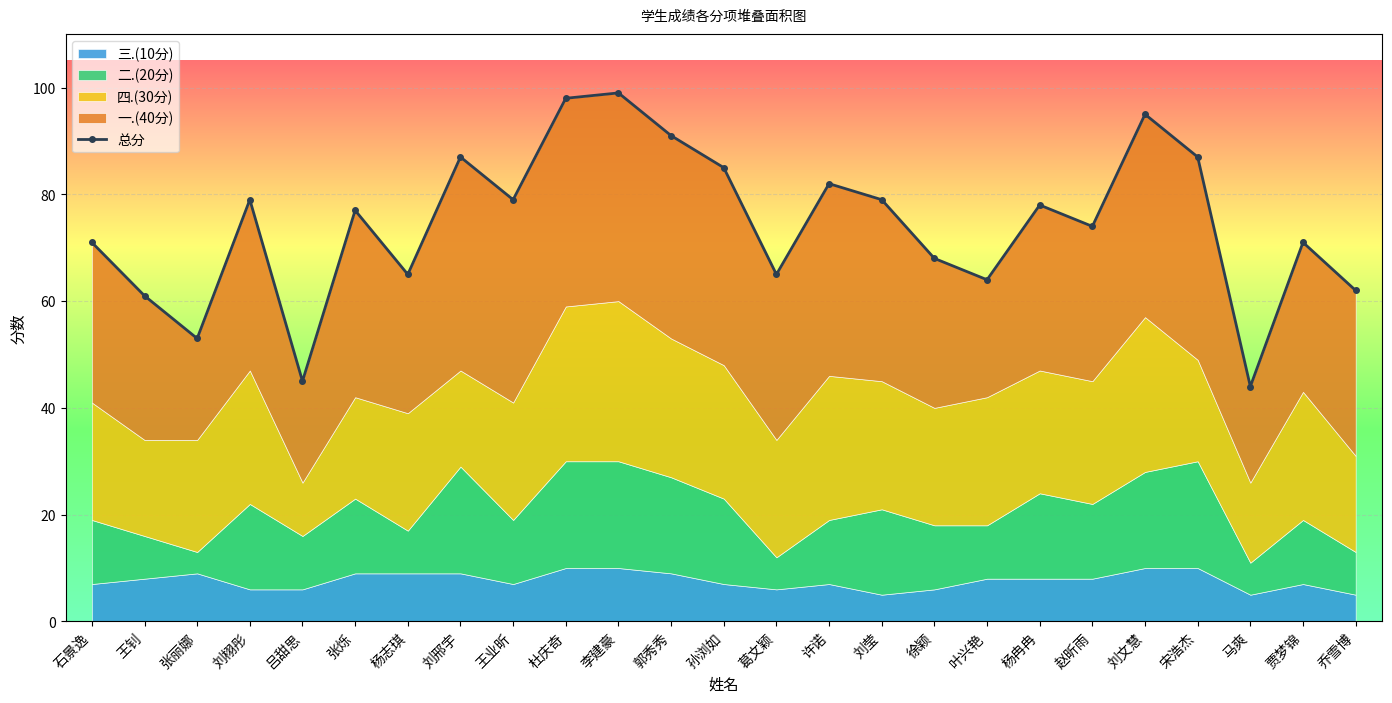

What is the value of the 11th point from the left?

99